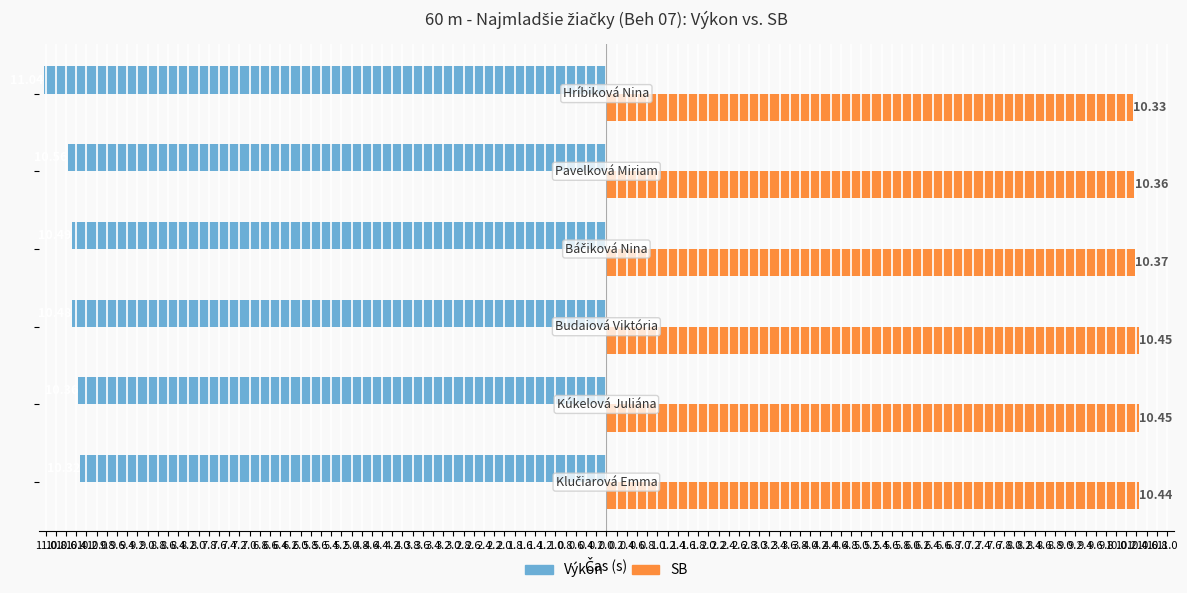

What is the minimum value shown in the chart?

-11.0